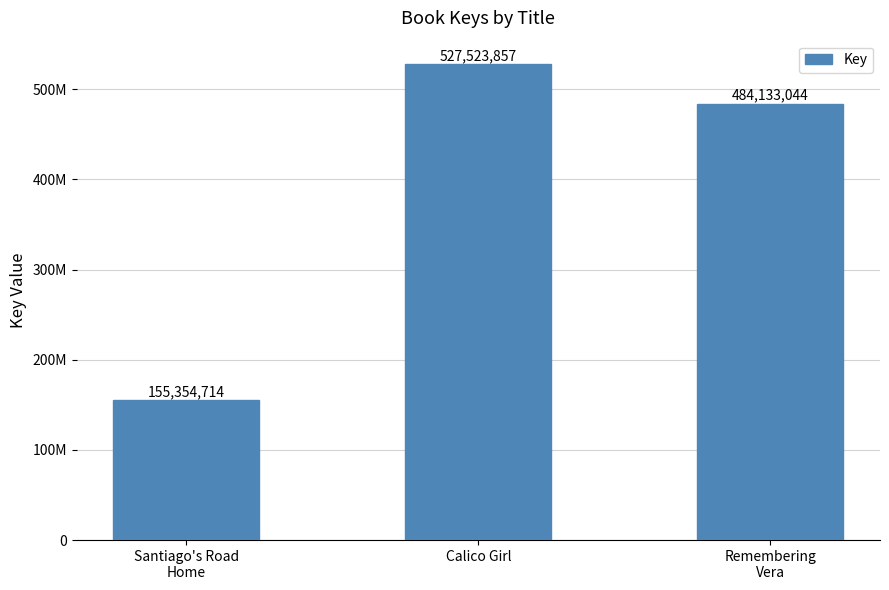

What is the sum of the values at Calico Girl and Remembering
Vera?

1011656901